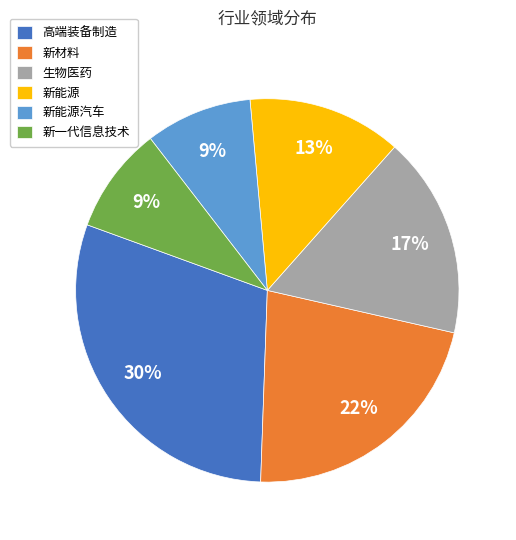

Do 生物医药 and 新能源 together represent more than half of the pie?

No